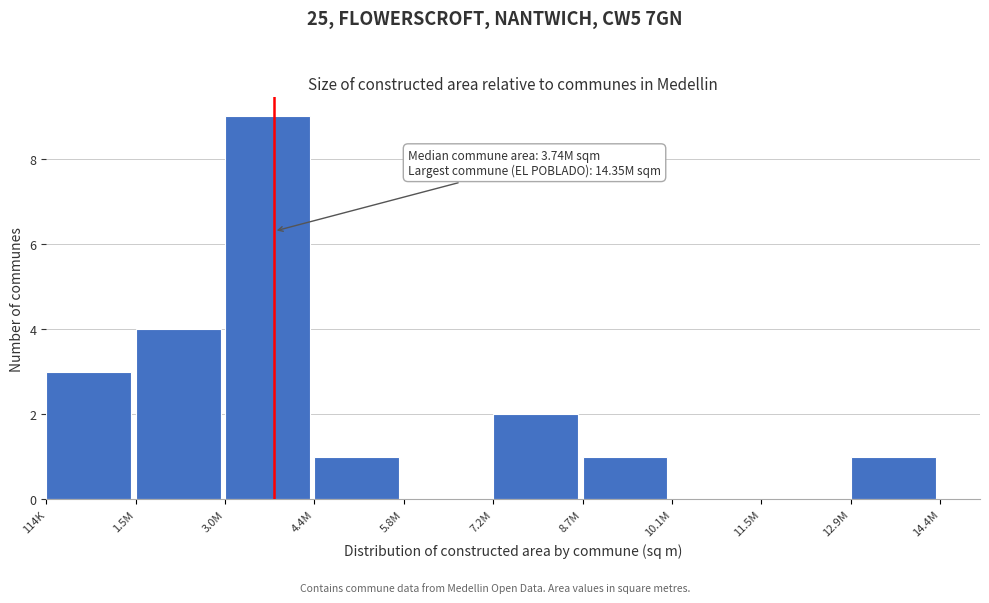

Reading left to right, extract all data points from this chart.

114K=3	1.5M=4	3.0M=9	4.4M=1	5.8M=0	7.2M=2	8.7M=1	10.1M=0	11.5M=0	12.9M=1